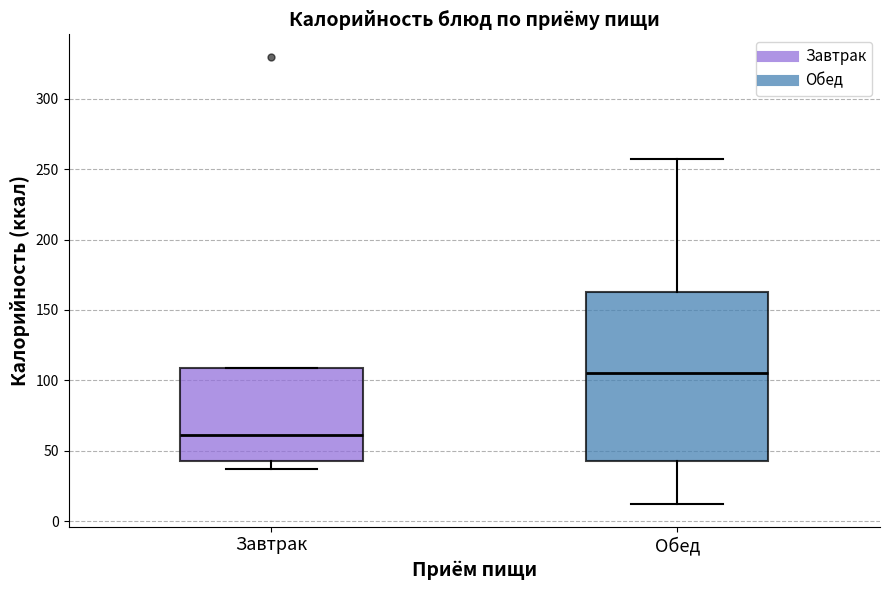

Where is the upper edge of the box for Обед on the y-axis? The values are not printed on the chart, so give them approximately, as read against the axis.

165